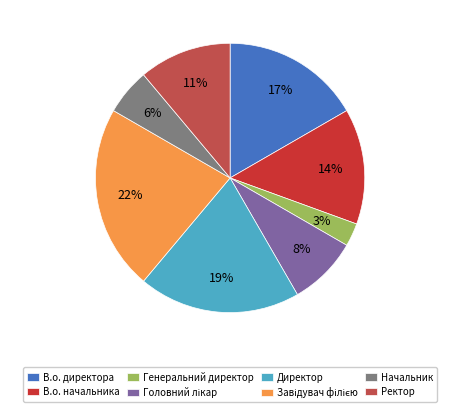

What is the smallest slice in the pie chart?

Генеральний директор